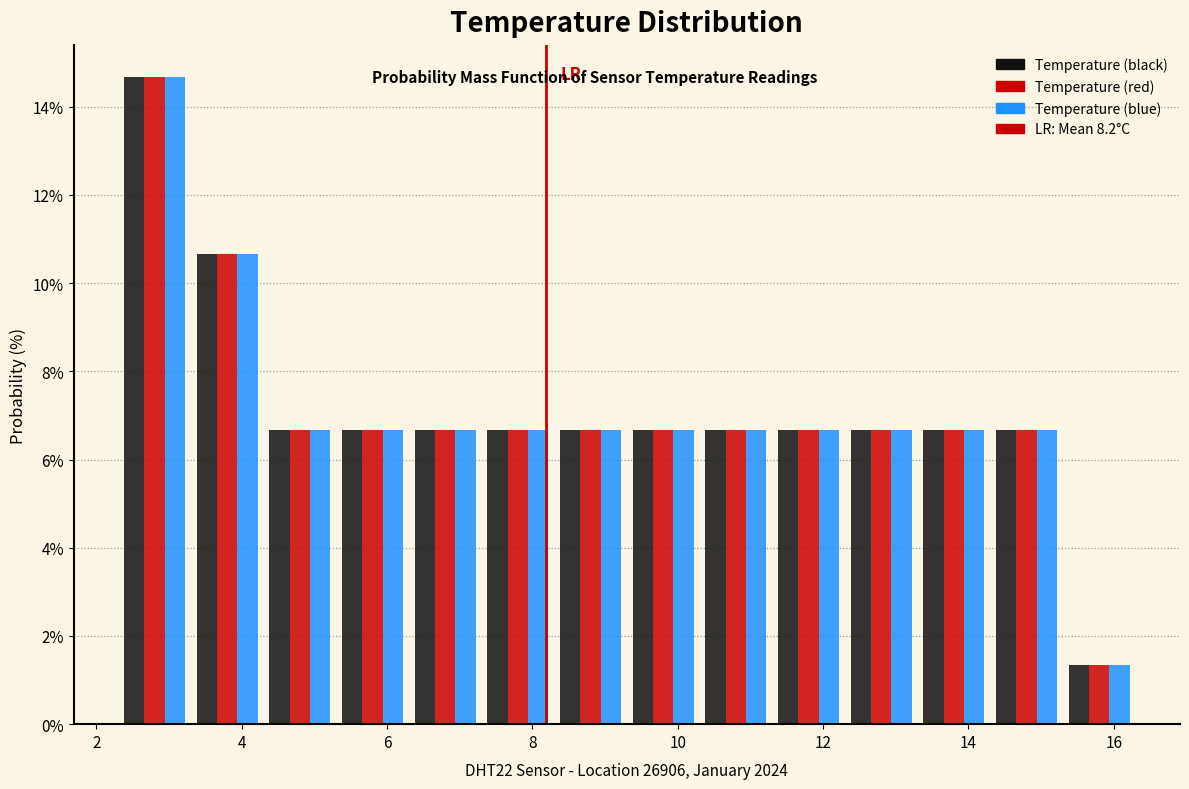

What is the height of the Temperature (red) bar covering 4.3 to 5.3 on the x-axis? Neither the bar edges nor the heights are printed on the chart, so give them approximately, as read against the axes.

6.6